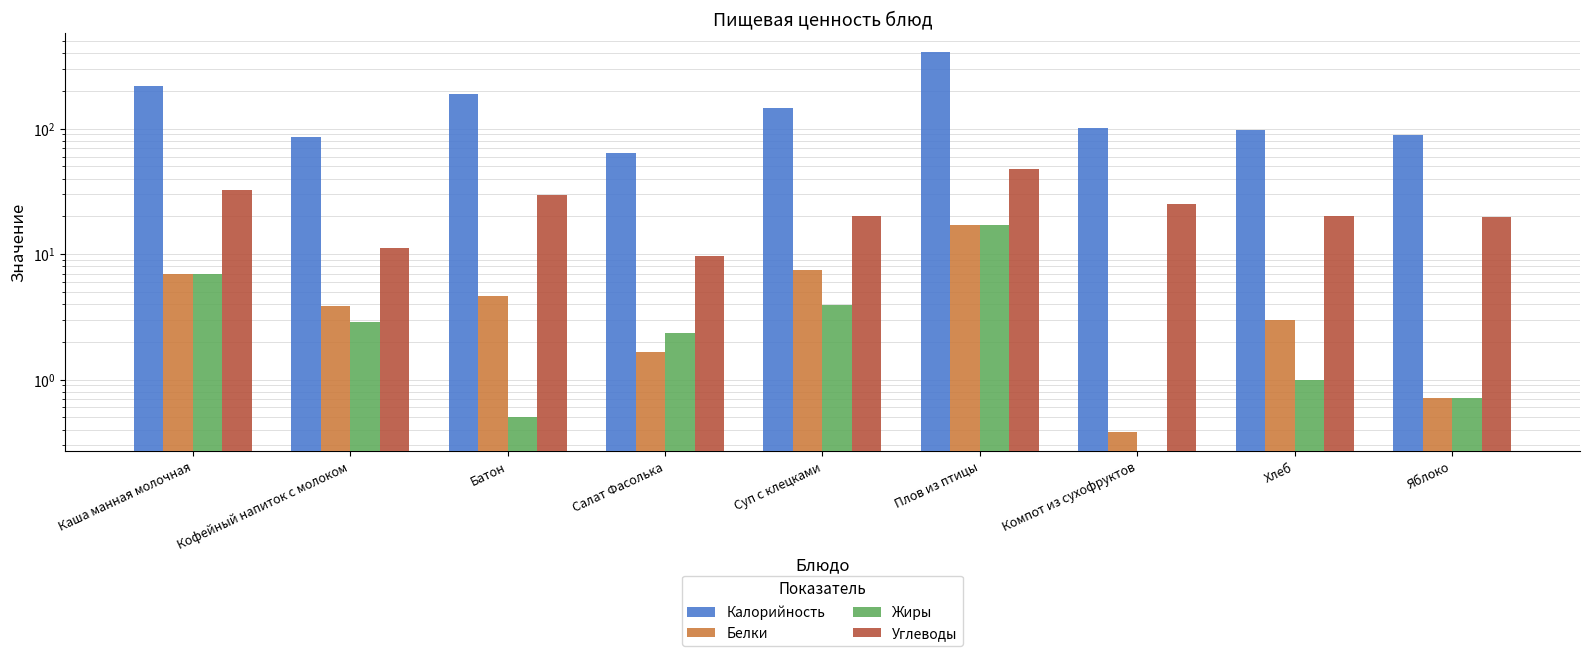

What is the label of the 5th bar from the right?

Суп с клецками